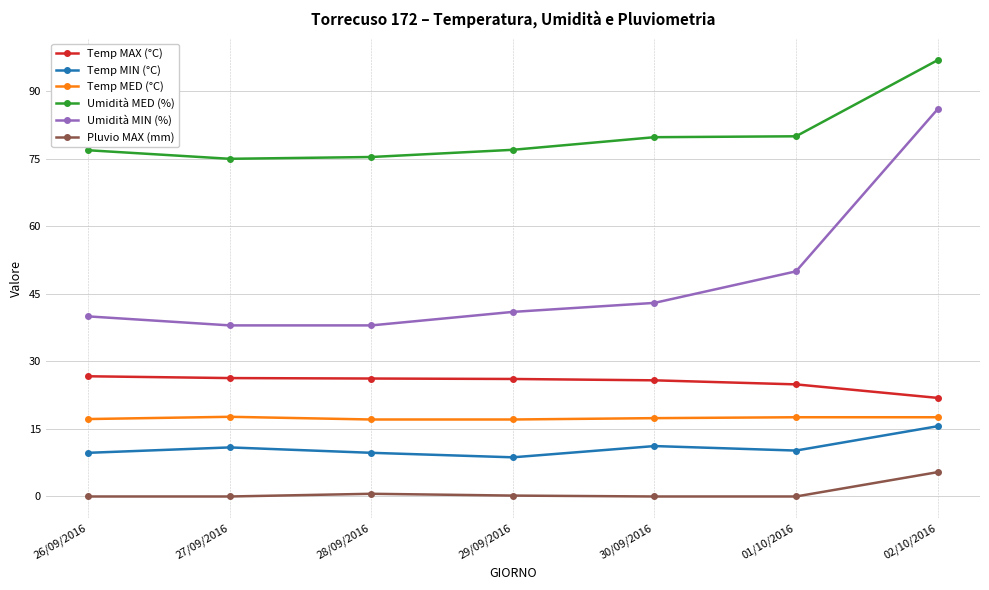

True or false: Temp MIN (°C) and Umidità MIN (%) cross at least once.

False